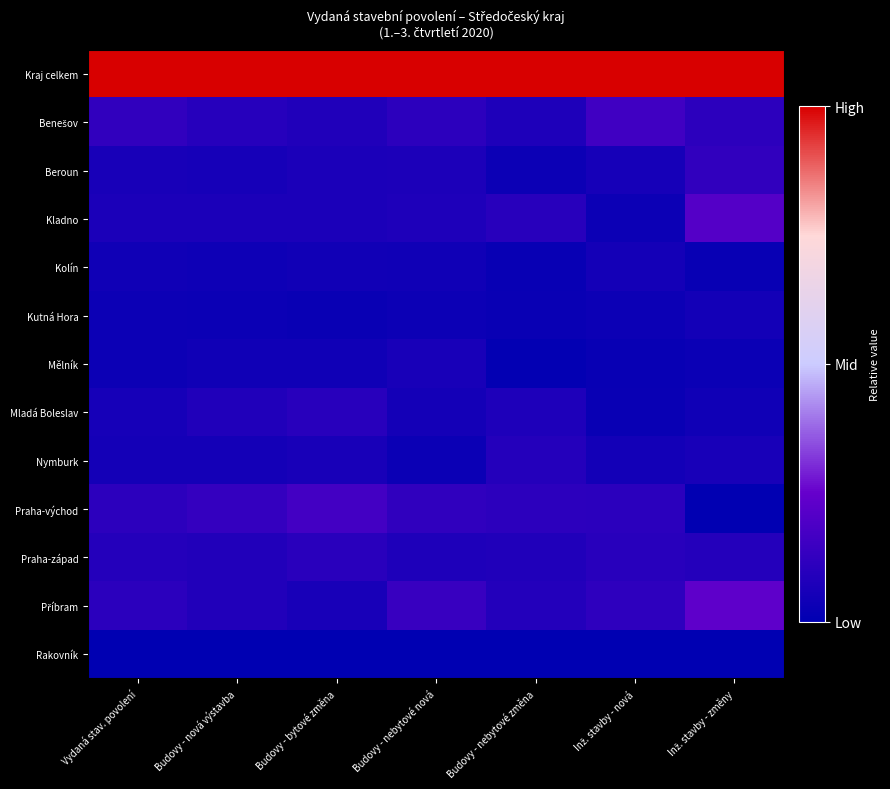

List the series in order of their peak value, lowest first.

Rakovník, Kutná Hora, Kolín, Mělník, Nymburk, Mladá Boleslav, Praha-západ, Beroun, Benešov, Praha-východ, Kladno, Příbram, Kraj celkem